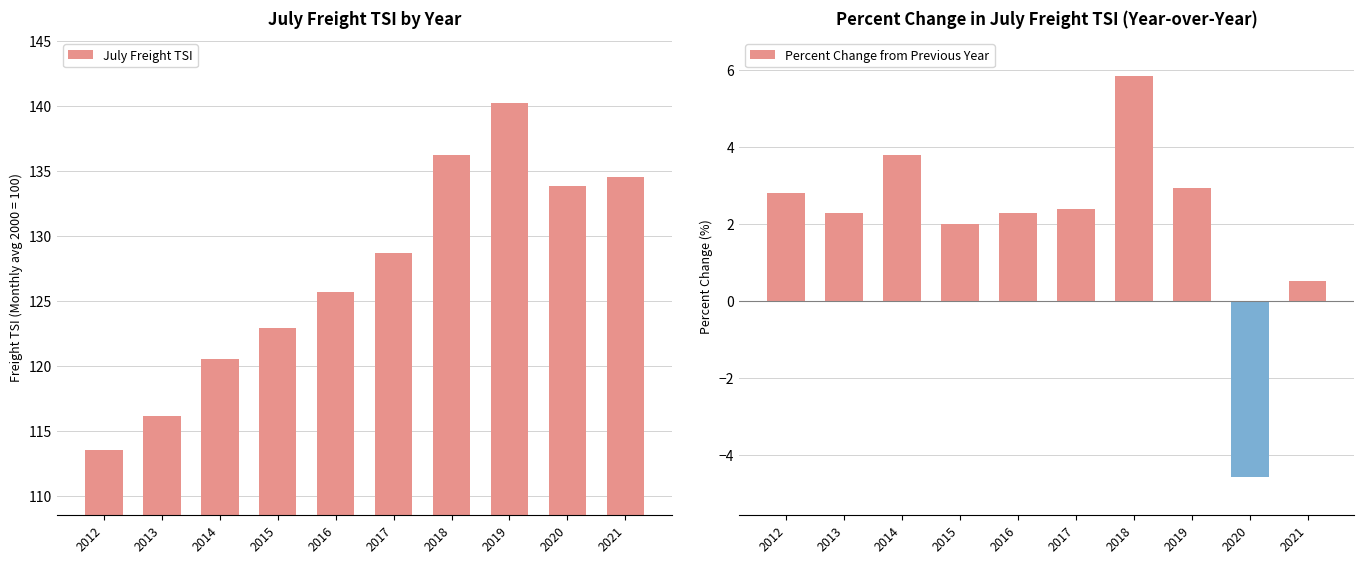

Which category has the lowest value across all series?

2020